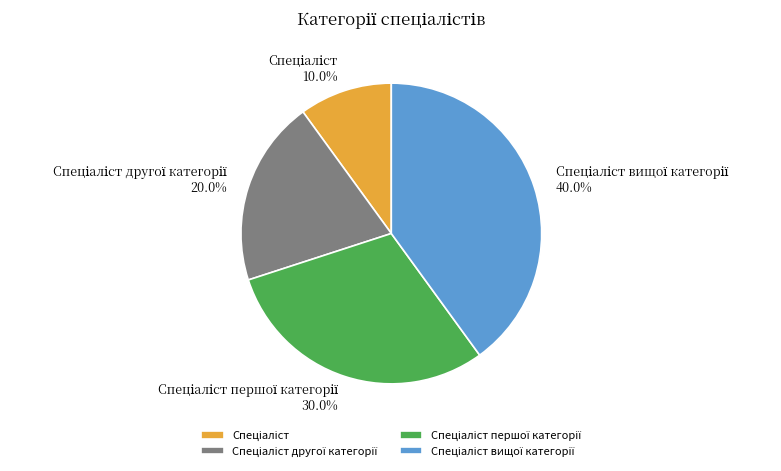

Is there a majority slice in this chart?

No